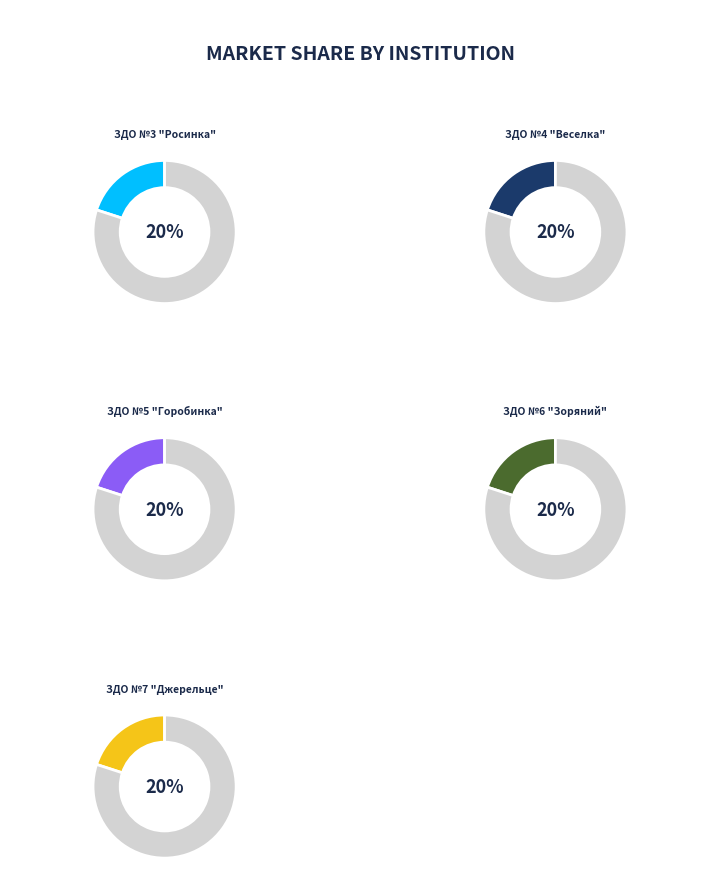

Is there any slice that represents more than half of the pie?

No